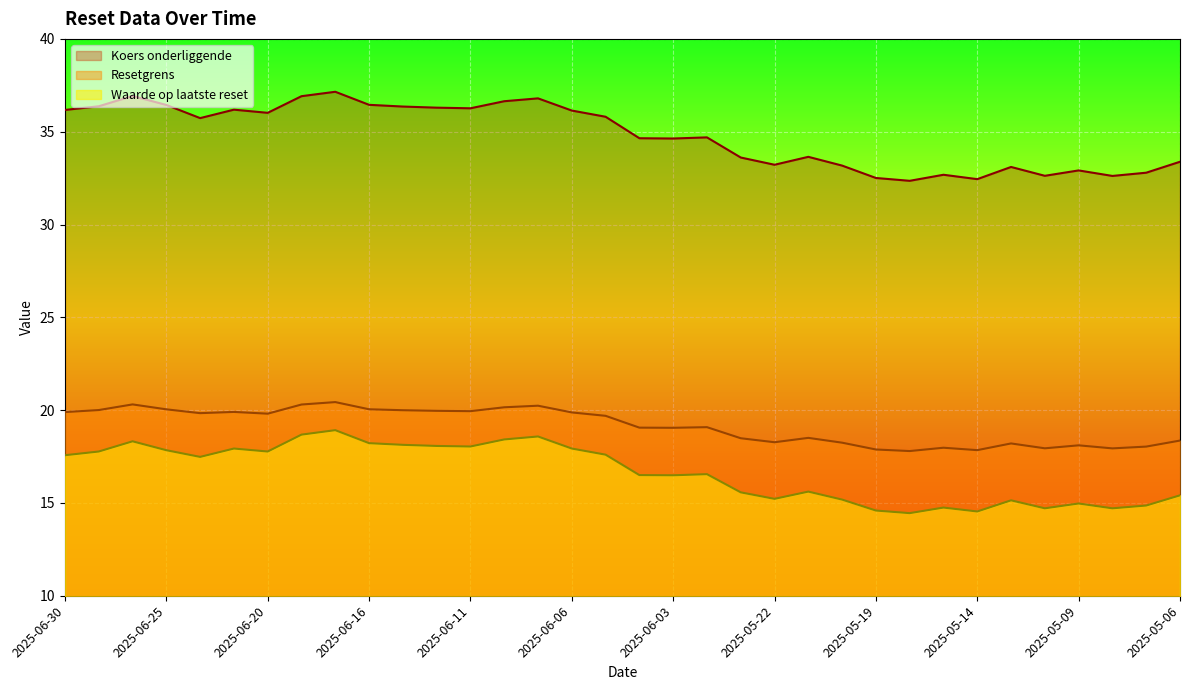

Which label corresponds to the smallest value in the chart?

2025-05-16